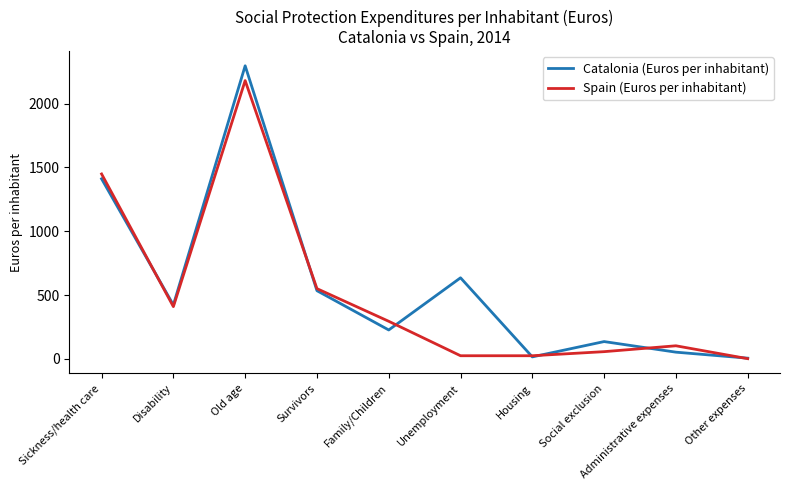

Between Old age and Social exclusion, which series saw the biggest shift?

Catalonia (Euros per inhabitant)